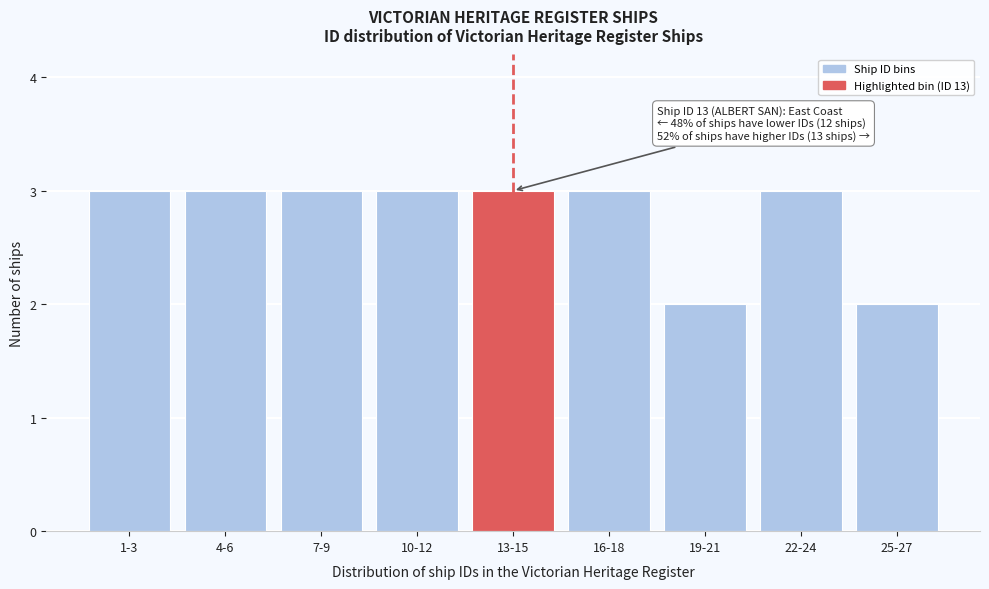

Reading right to left, extract all data points from this chart.

25-27=2	22-24=3	19-21=2	16-18=3	13-15=3	10-12=3	7-9=3	4-6=3	1-3=3